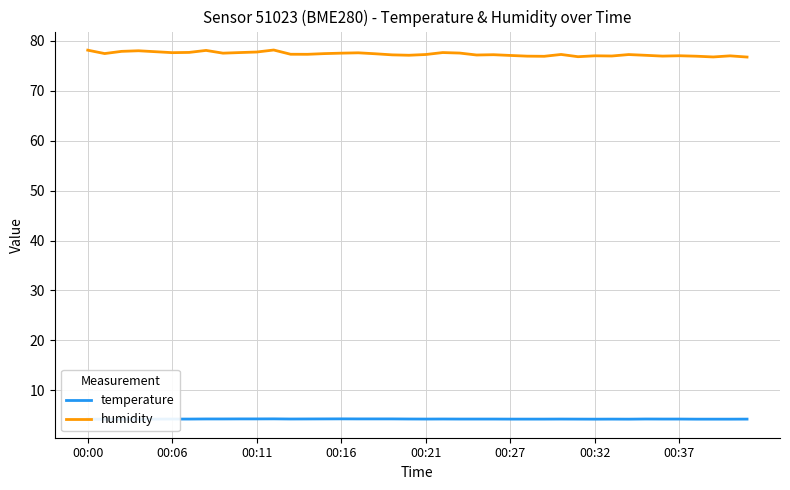

True or false: temperature has more than 1 interior local peaks.

True